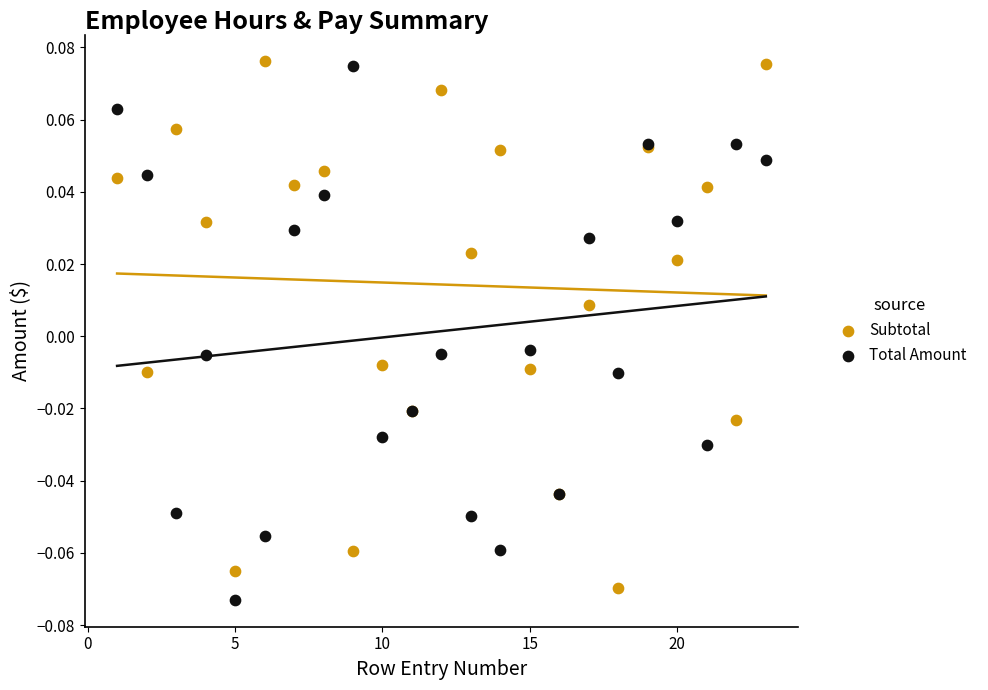

What is the X range (max minus min) for the scatter plot?

22.0